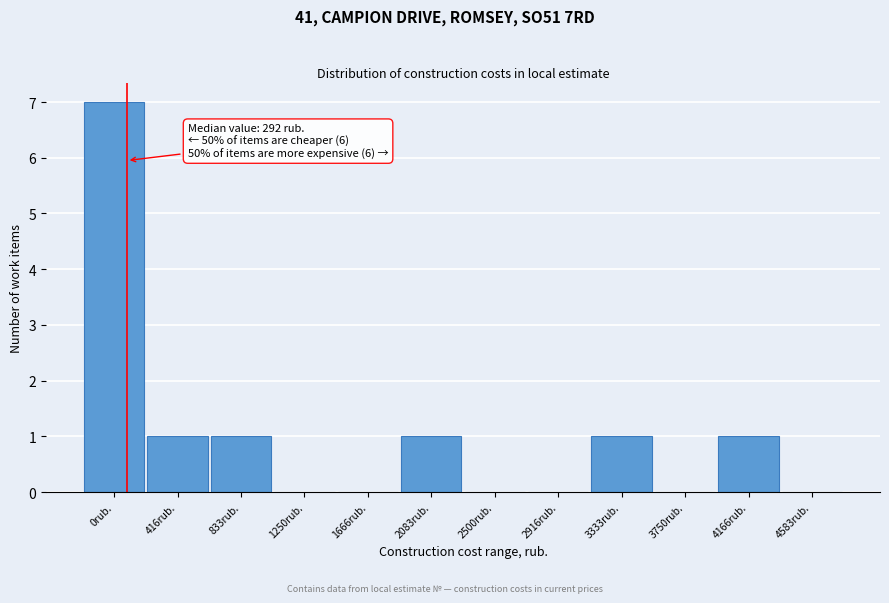

Reading left to right, list all the values displayed in this chart.

0rub.=7	416rub.=1	833rub.=1	1250rub.=0	1666rub.=0	2083rub.=1	2500rub.=0	2916rub.=0	3333rub.=1	3750rub.=0	4166rub.=1	4583rub.=0